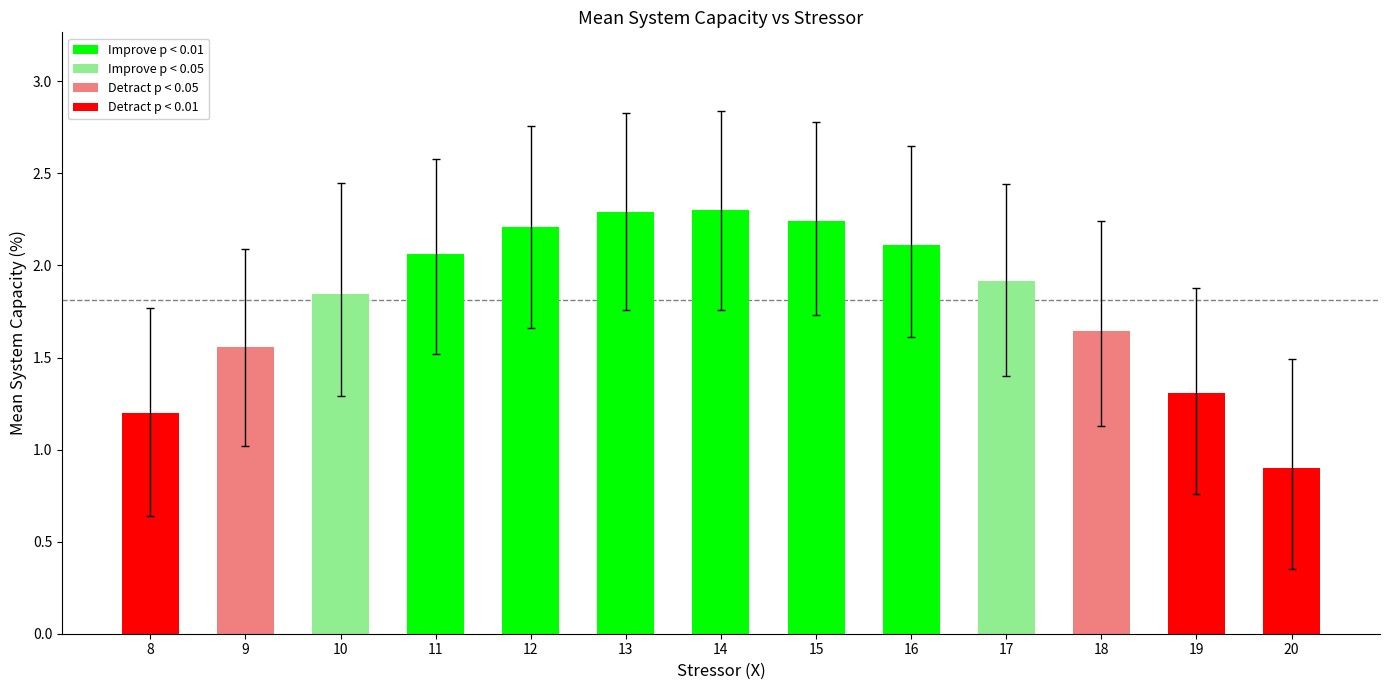

The value of Detract p < 0.05 at 9 is 0.5. True or false?

False